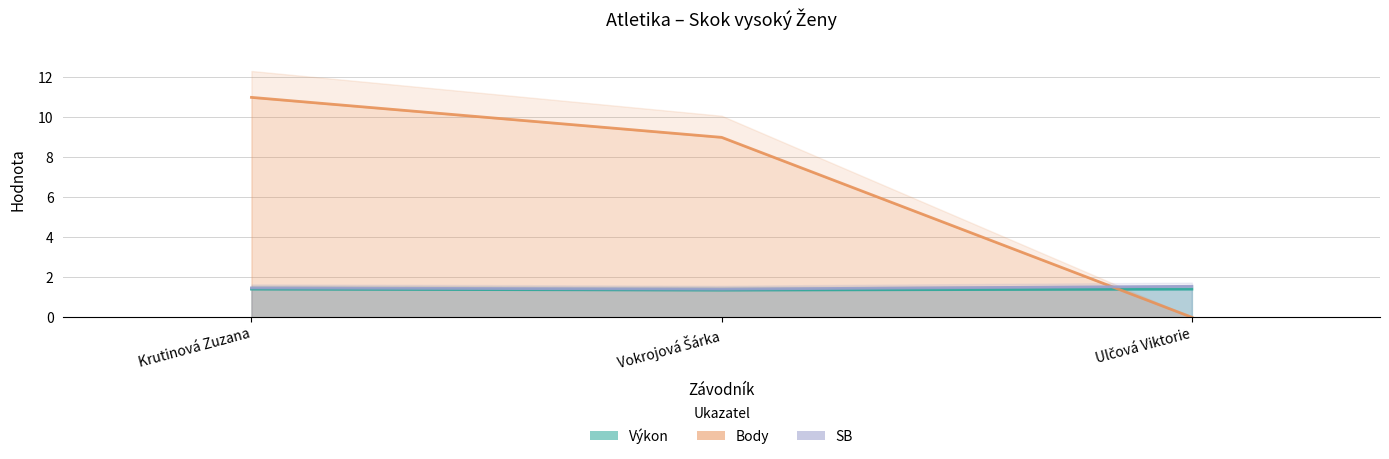

Reading right to left, extract all data points from this chart.

Výkon: 1.4	1.4	1.4
Body: 0.0	9.0	11.0
SB: 1.6	1.4	1.5